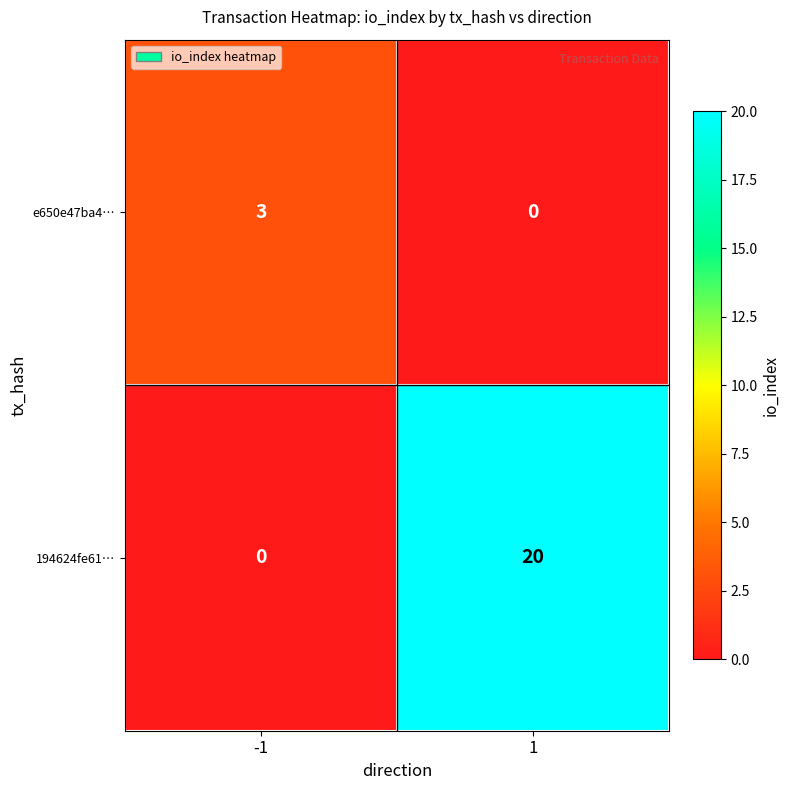

Between -1 and 1, which series saw the biggest shift?

194624fe61…